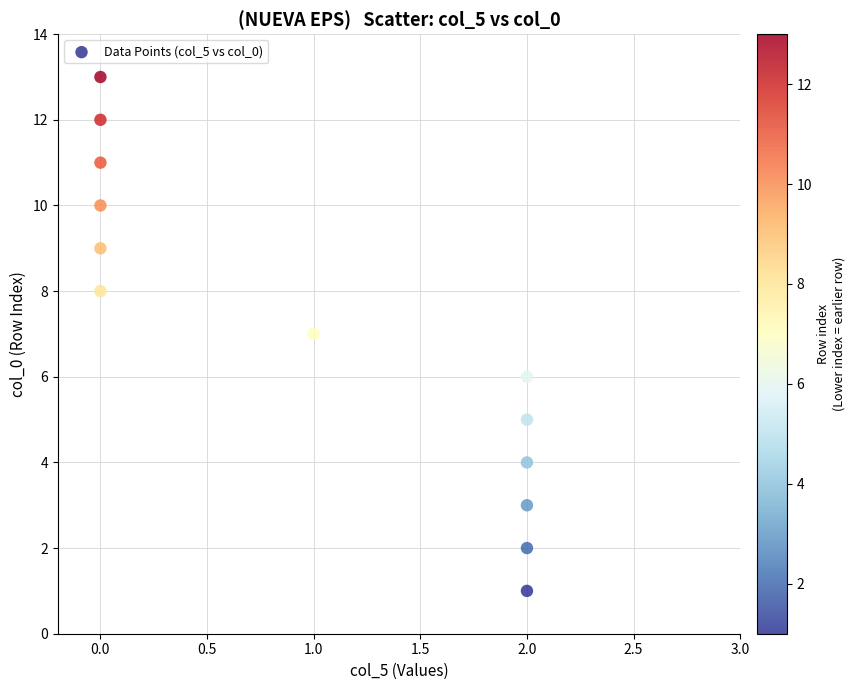

What is the range of Y values (max minus min)?

12